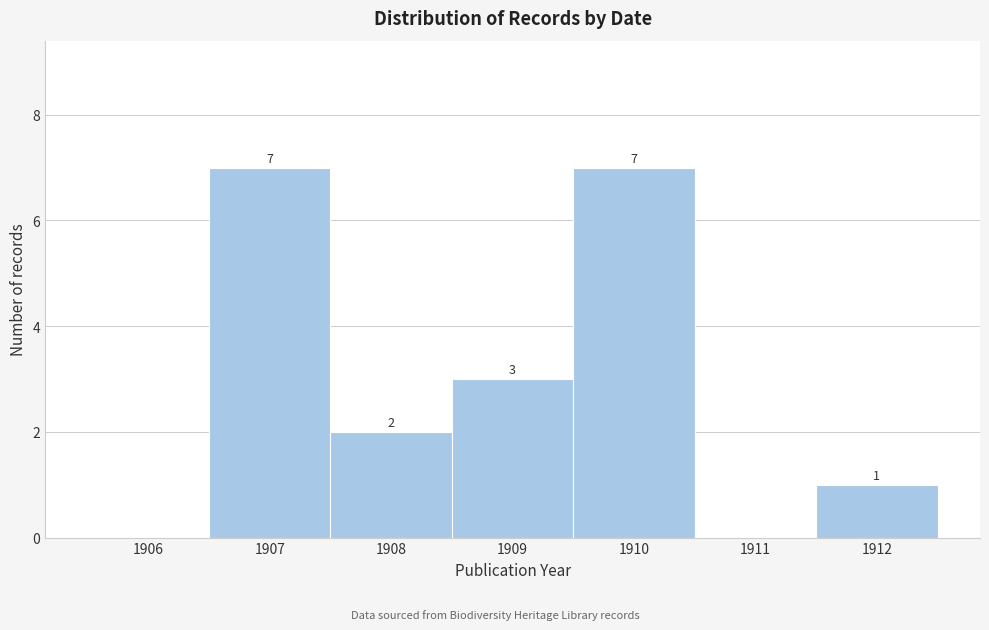

Reading left to right, what are all the values shown in this chart?

1906=0	1907=7	1908=2	1909=3	1910=7	1911=0	1912=1